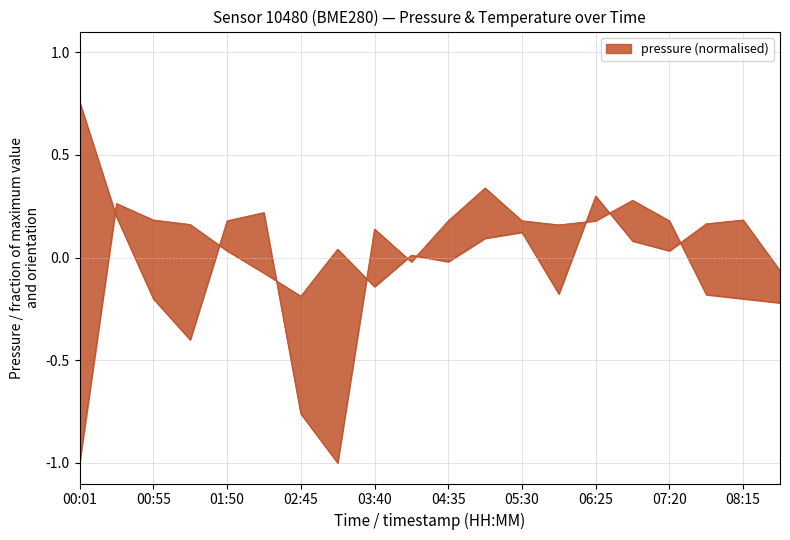

What position from the right is 08:15?

2